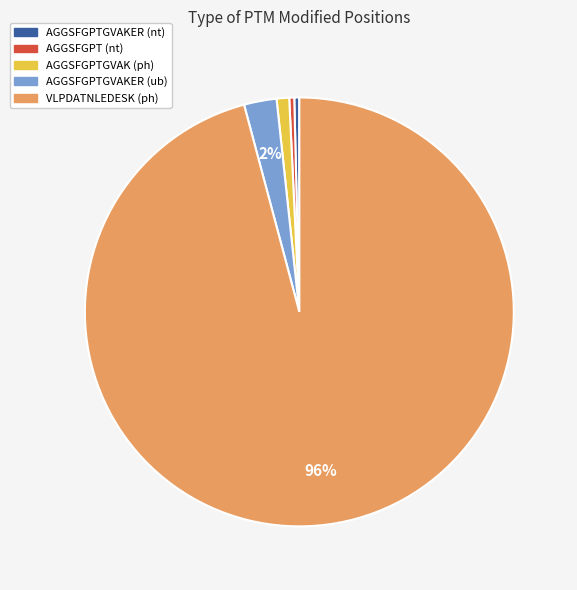

Is it true that AGGSFGPTGVAKER (ub) is 2% of the pie?

True